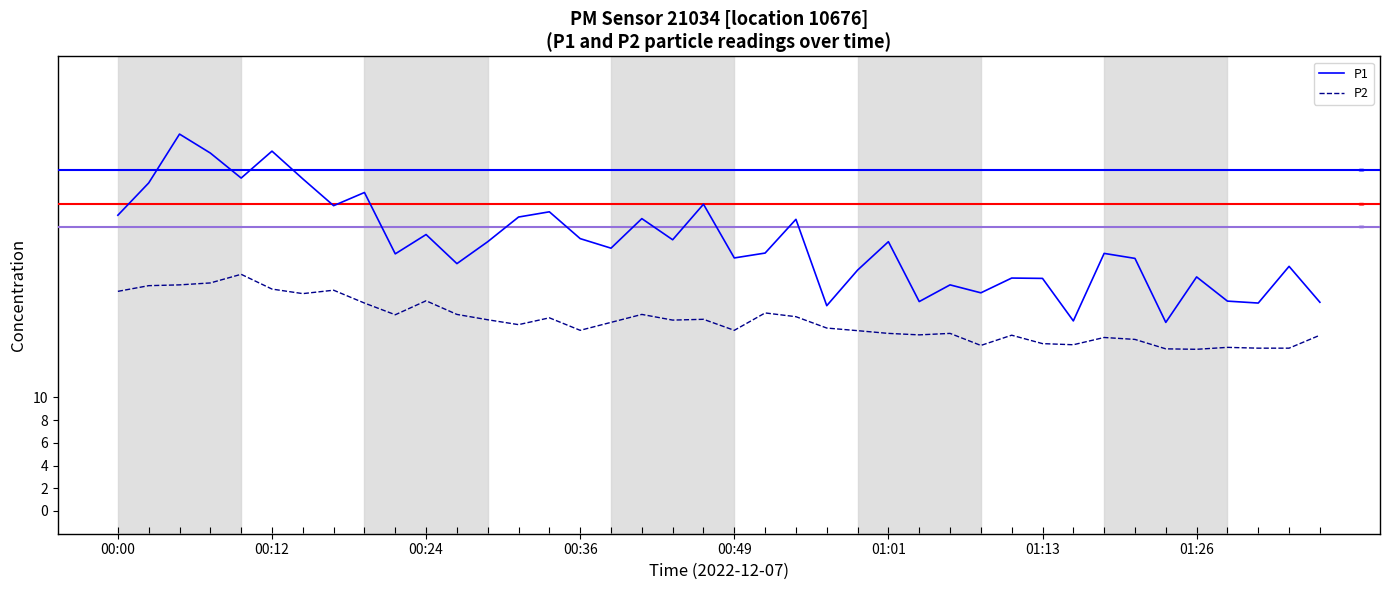

True or false: P2 and P1 intersect in this chart.

False